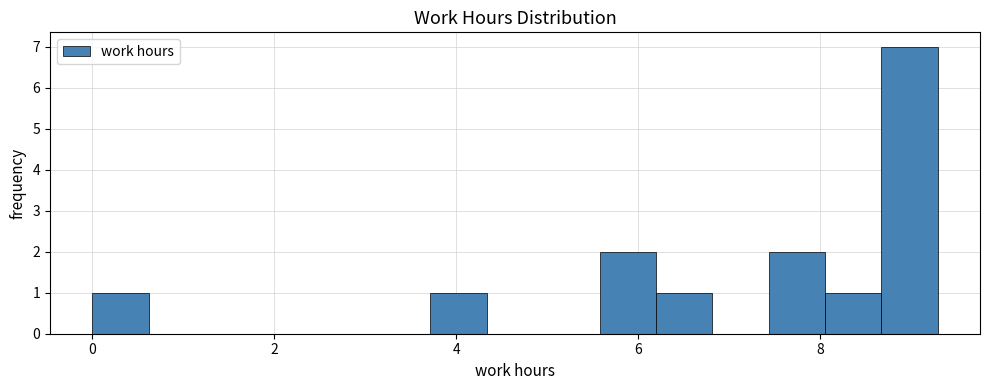

Read against the x-axis, roughly where is the centre of the tallest bar?

9.0